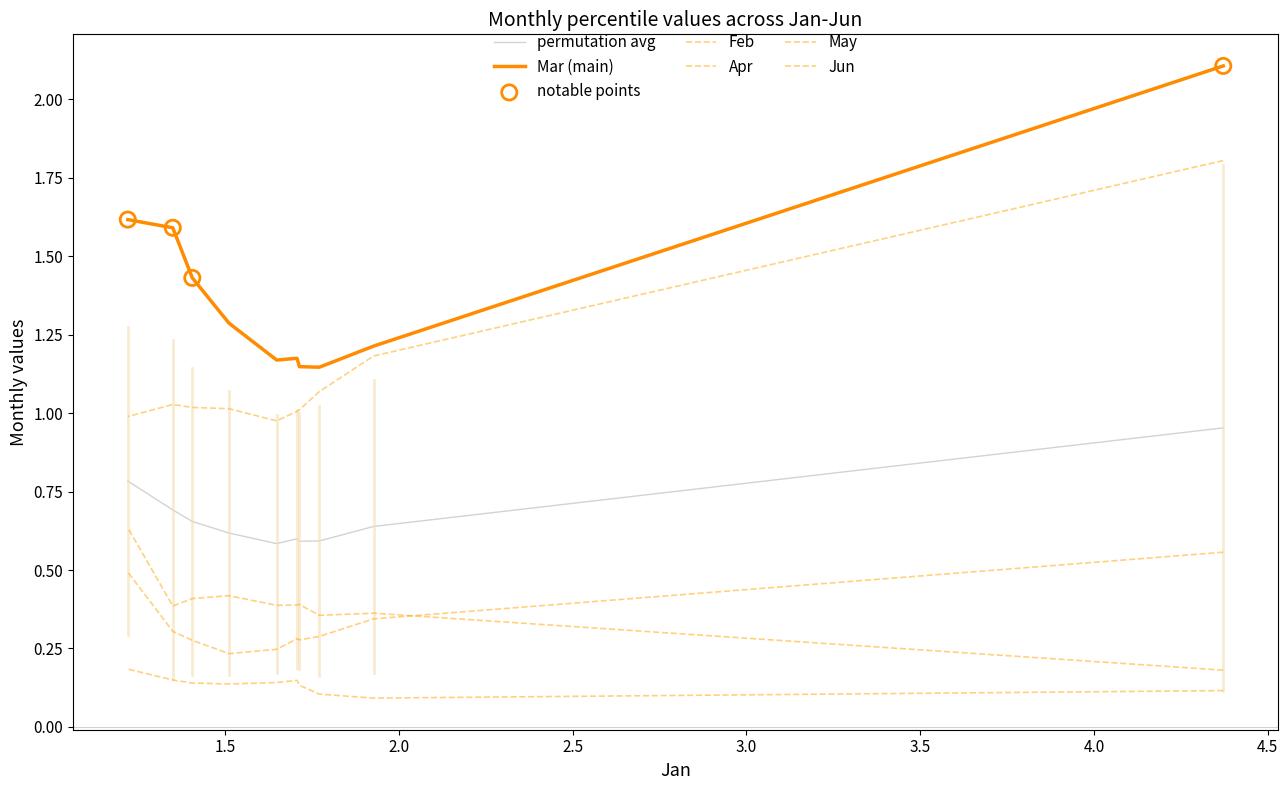

Which series contains the lowest Y value?

May